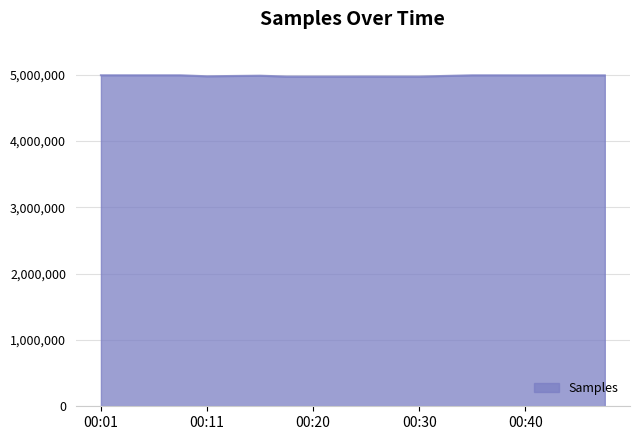

Does the chart have visible grid lines?

Yes